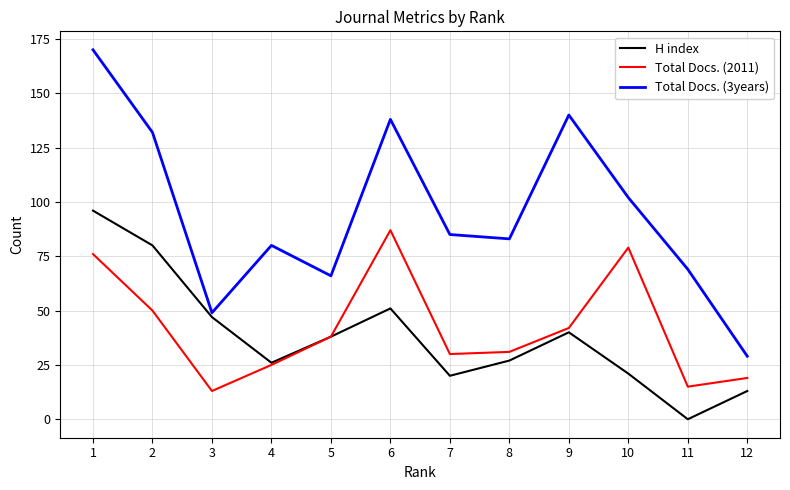

Is it true that H index equals 12 at 10?

False